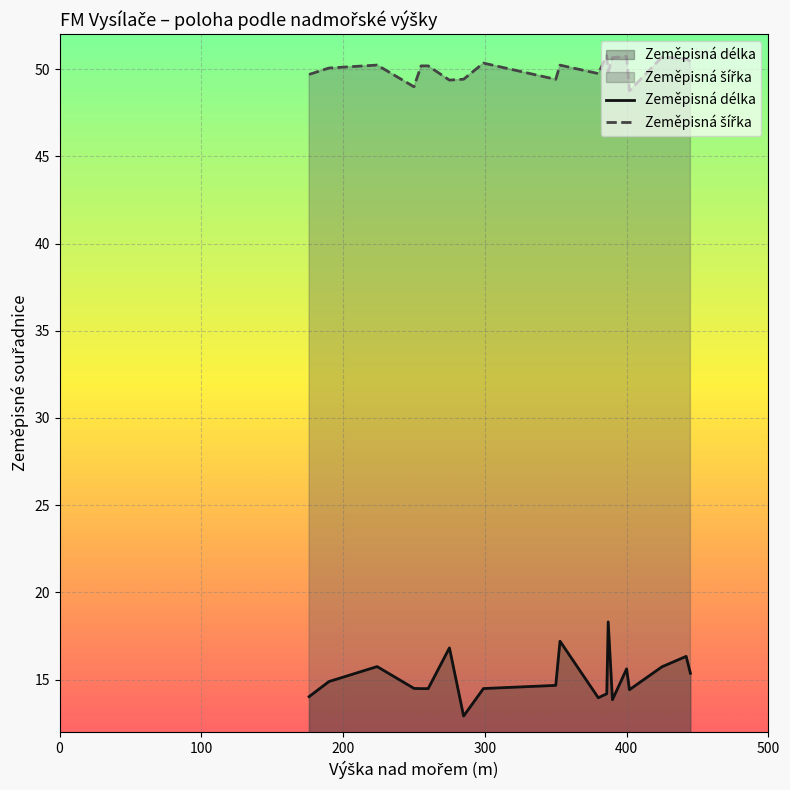

What is the sum of all Zeměpisná šířka values?

1000.4